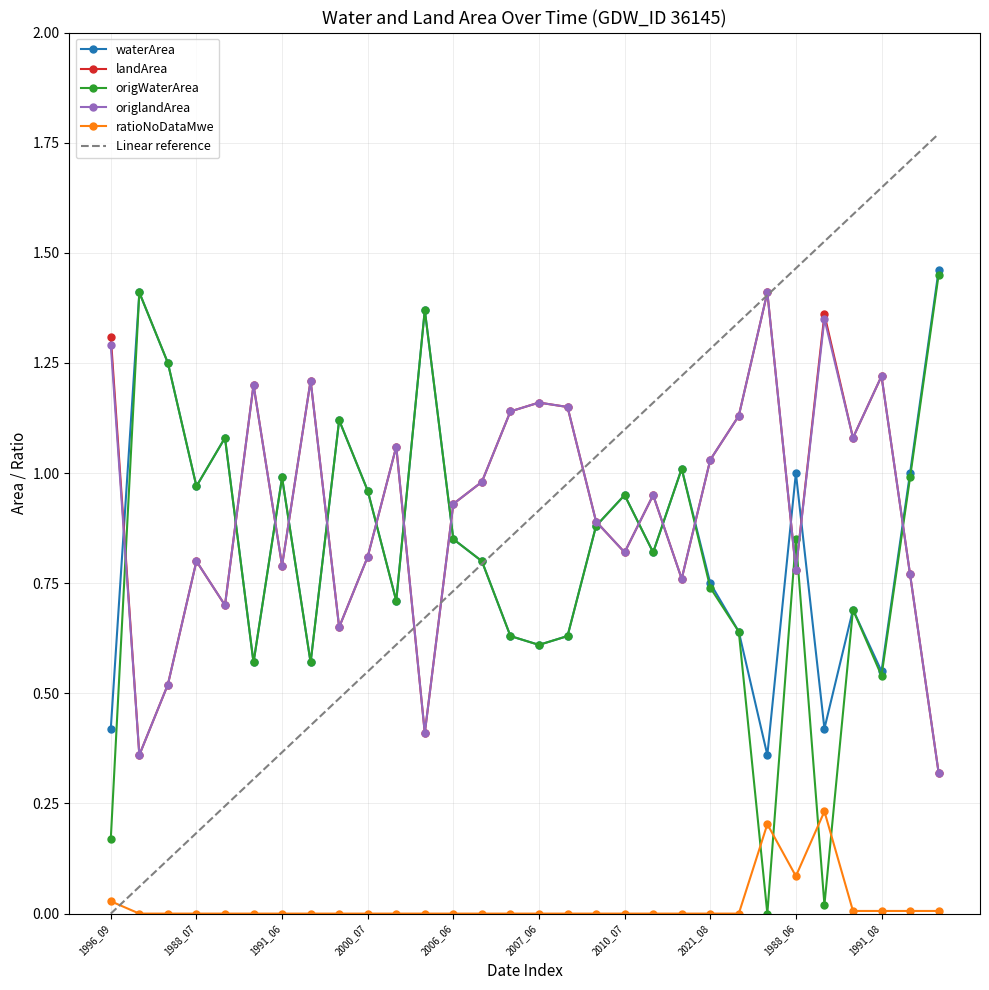

What is the difference between the maximum and second lowest values in the landArea series?

1.0